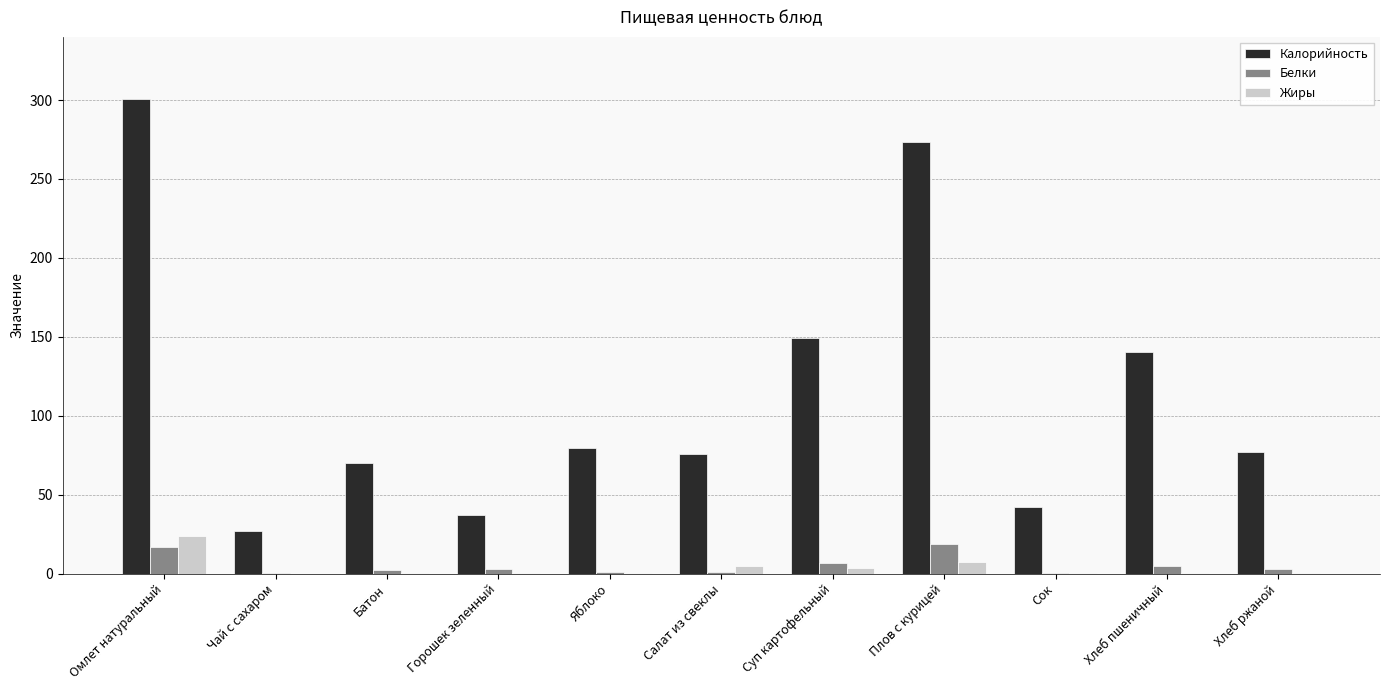

What are all the series names shown in the legend?

Калорийность, Белки, Жиры